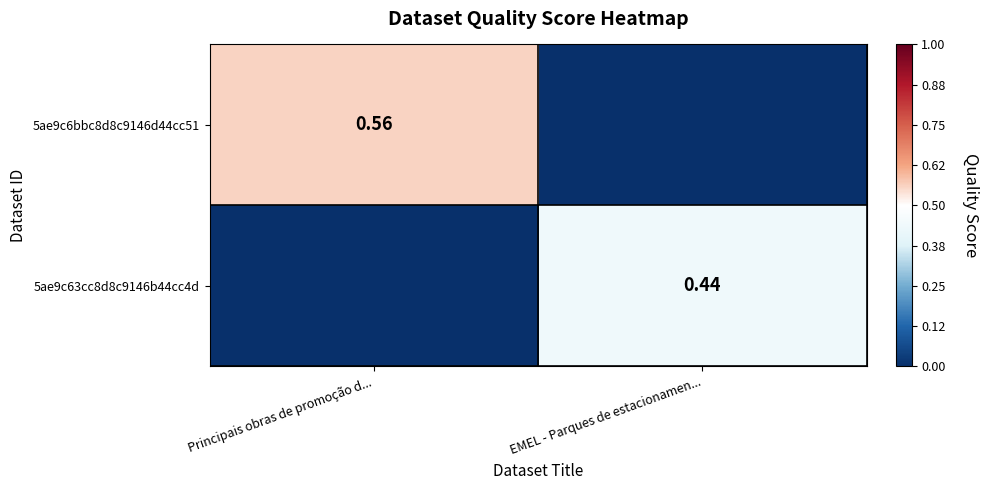

At which category is the sum across all series the highest?

Principais obras de promoção d...